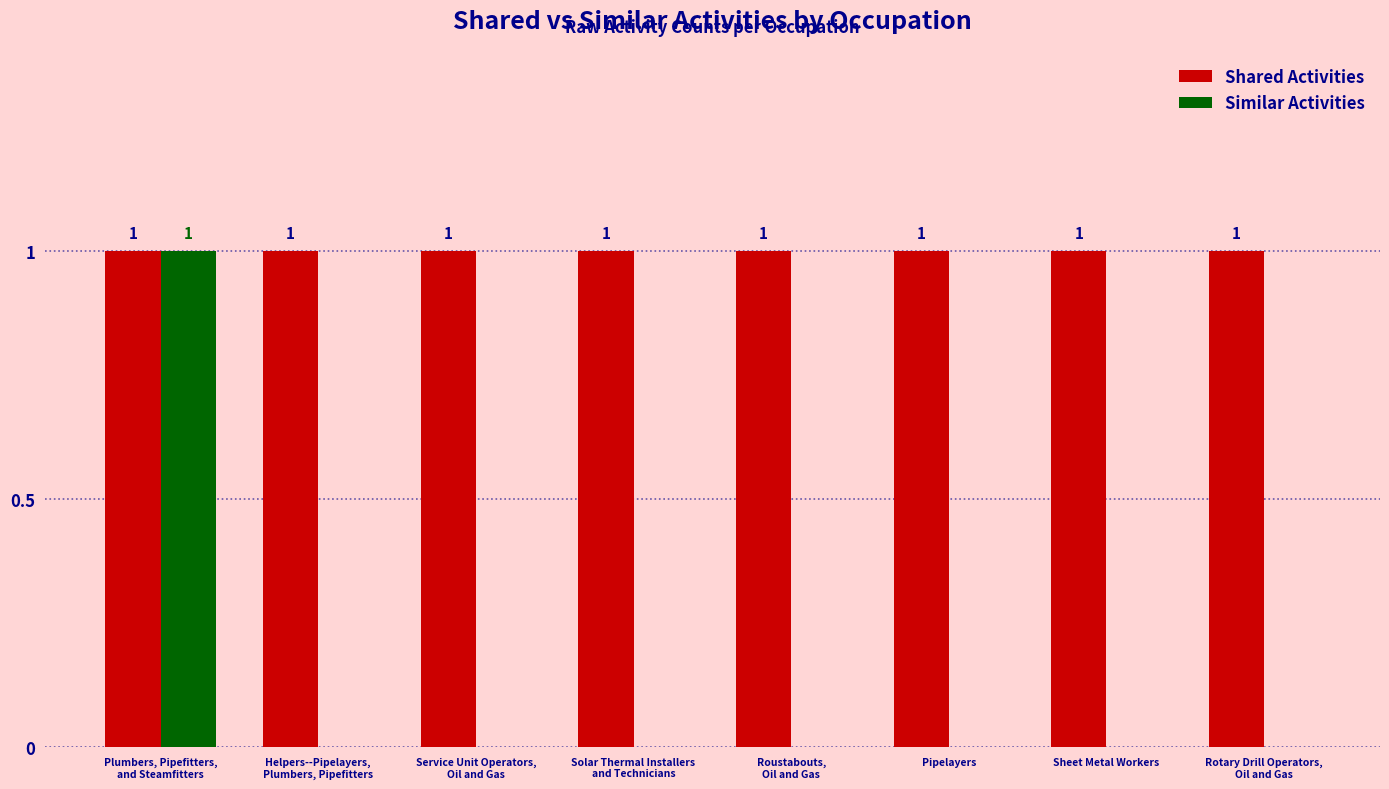

What are all the series names shown in the legend?

Shared Activities, Similar Activities